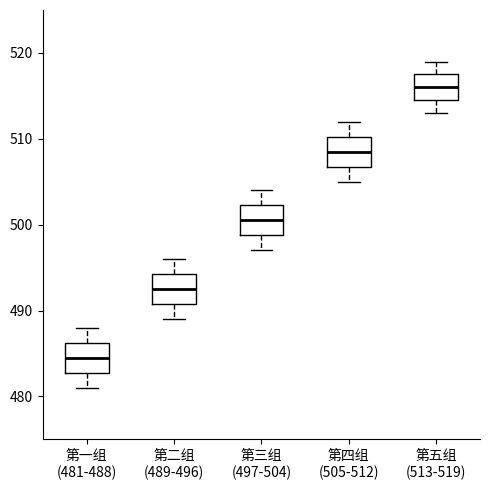

Reading left to right, read every box against the y-axis: the position of its median line, the range the box covers, and the ends of its whiskers. The values are not printed on the chart, so give them approximately, as read against the axis.

第一组 (481-488): median 485, box 483 to 486, whiskers 481 to 488
第二组 (489-496): median 493, box 491 to 494, whiskers 489 to 496
第三组 (497-504): median 501, box 499 to 502, whiskers 497 to 504
第四组 (505-512): median 509, box 507 to 510, whiskers 505 to 512
第五组 (513-519): median 516, box 515 to 518, whiskers 513 to 519